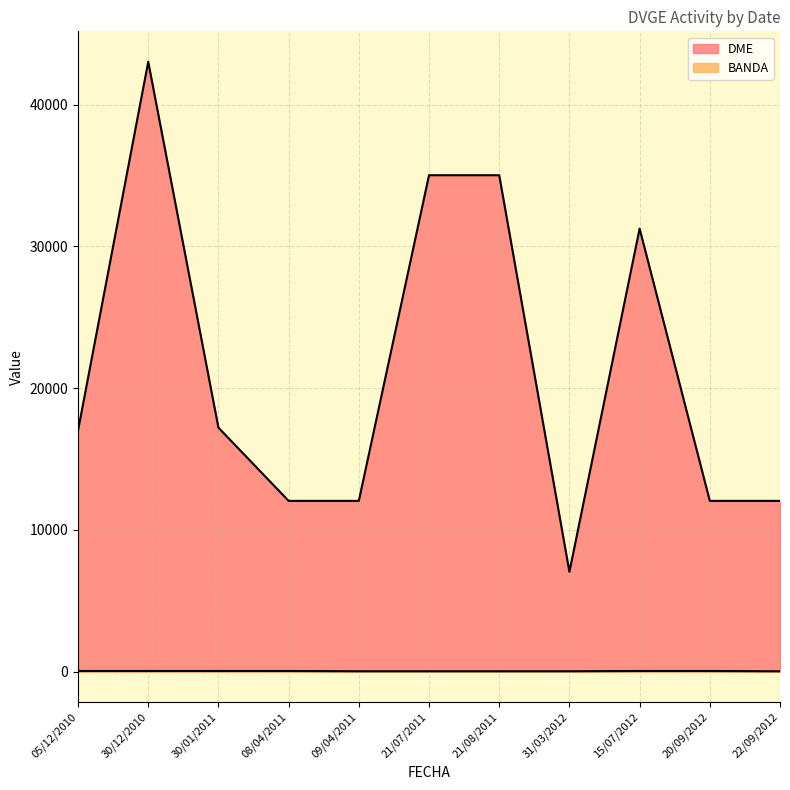

What is the difference between the highest and lowest values at 08/04/2011?

12000